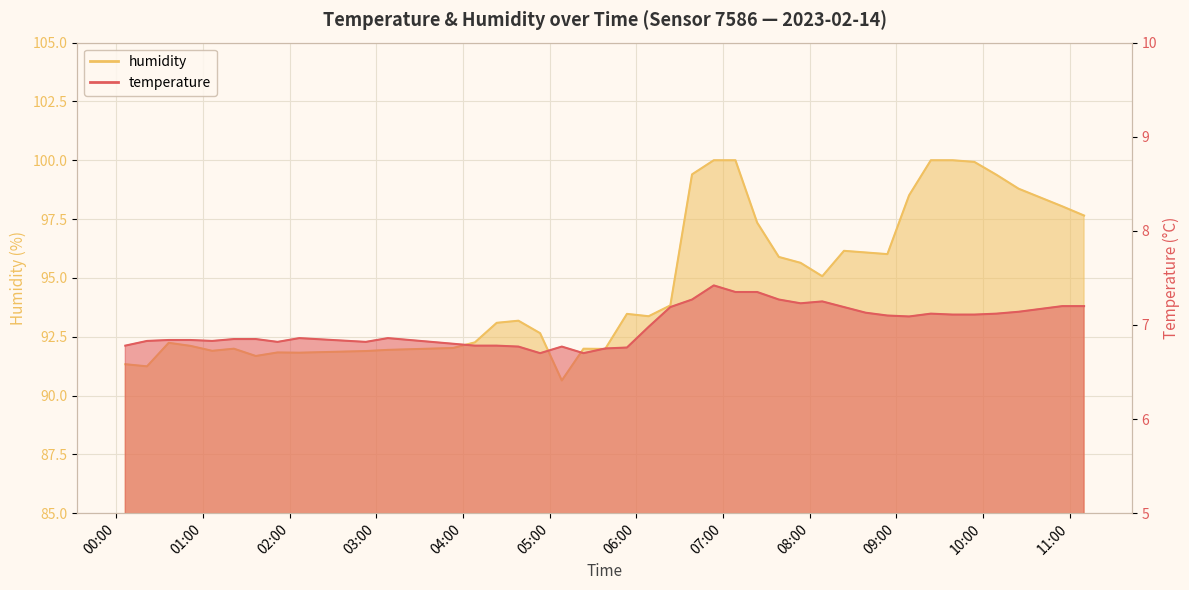

At how many categories does at least one series exceed 18?

40